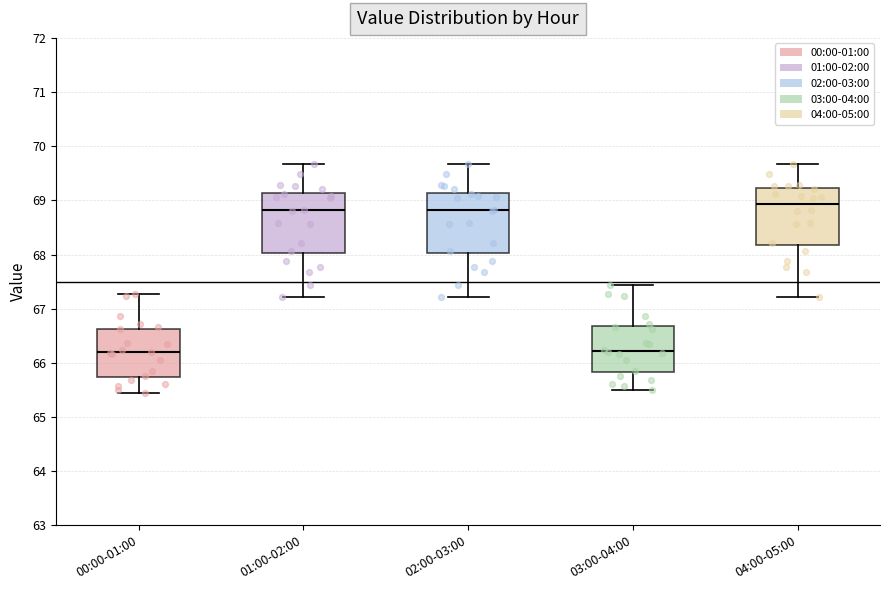

Reading left to right, transcribe this box plot: for each box, give where its median line is, the range the box spans, and where its two whiskers end, as read against the y-axis. The values are not printed on the chart, so give them approximately, as read against the axis.

00:00-01:00: median 66.2, box 65.7 to 66.6, whiskers 65.4 to 67.3
01:00-02:00: median 68.8, box 68.0 to 69.1, whiskers 67.2 to 69.7
02:00-03:00: median 68.8, box 68.0 to 69.1, whiskers 67.2 to 69.7
03:00-04:00: median 66.2, box 65.8 to 66.7, whiskers 65.5 to 67.4
04:00-05:00: median 68.9, box 68.2 to 69.2, whiskers 67.2 to 69.7